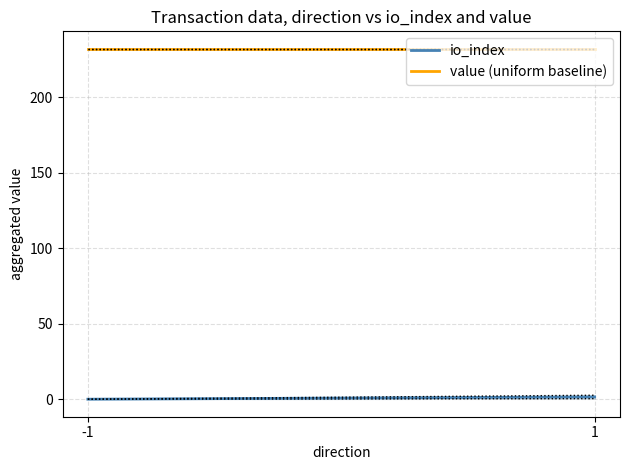

What is the difference between the maximum and minimum values in the io_index series?

1.5